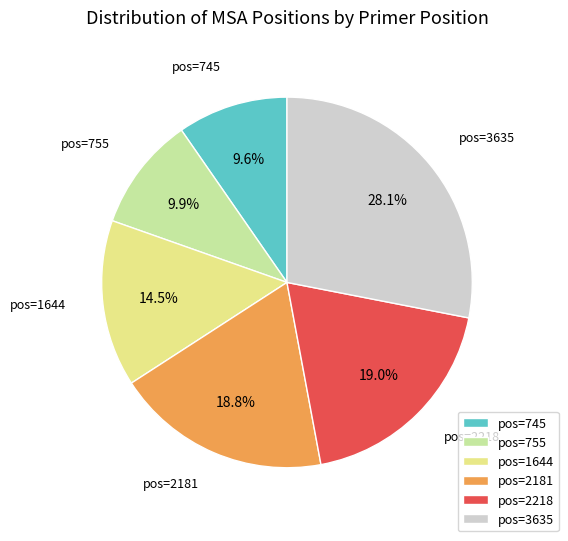

How many segments does this pie chart have?

6